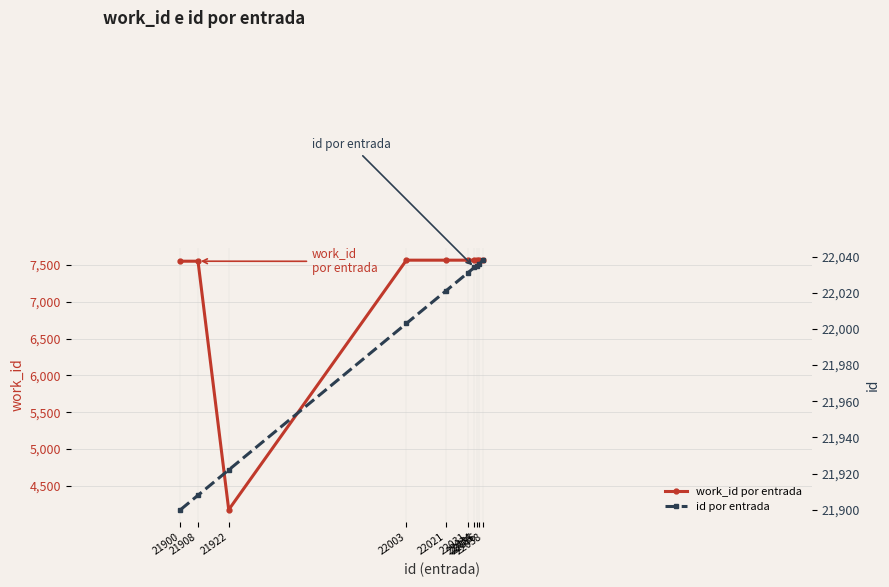

What is the sum of the work_id por entrada values at 22035 and 22021?

15130